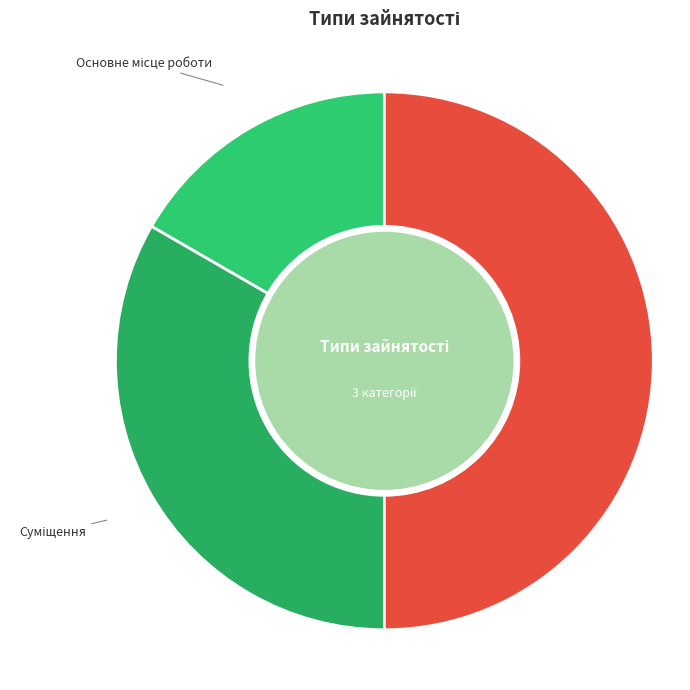

How many slices are in this pie chart?

3